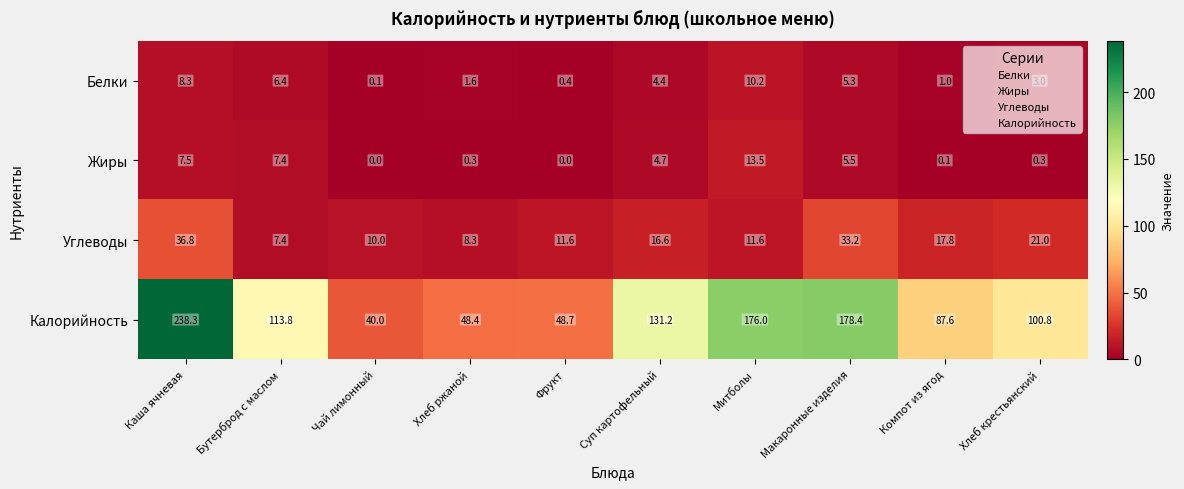

What is the difference between the Белки values at Хлеб крестьянский and Суп картофельный?

1.4